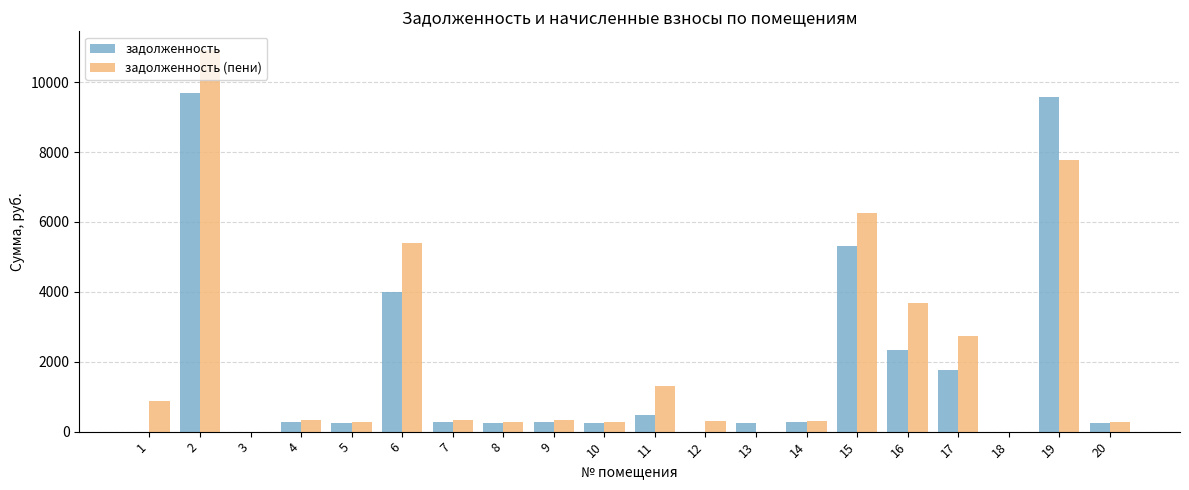

At which label does задолженность (пени) first exceed 318?

1